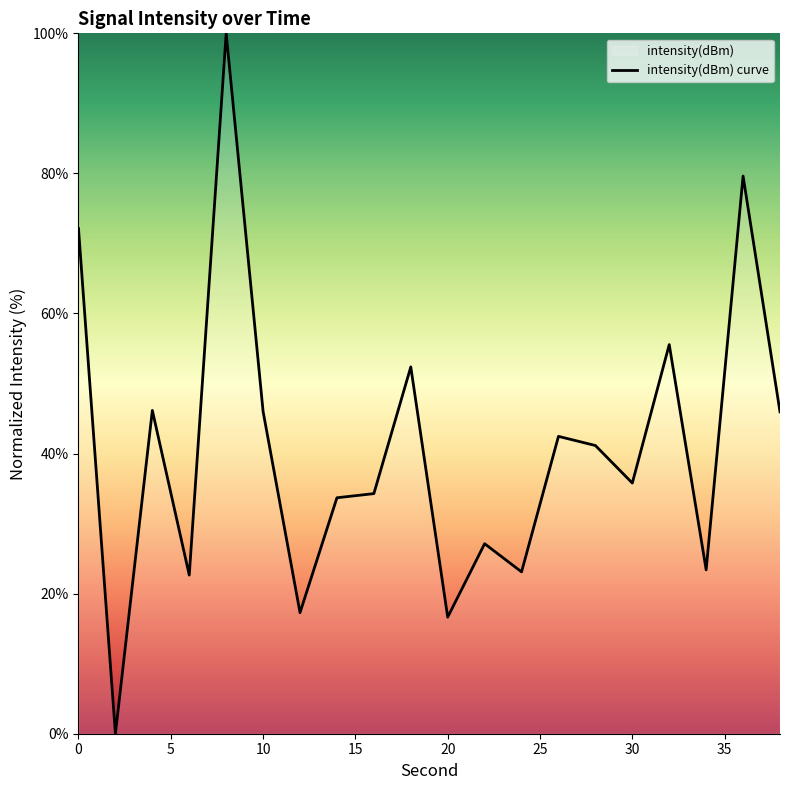

How many points are lower than both their immediate neighbors (excluding endpoints)?

7